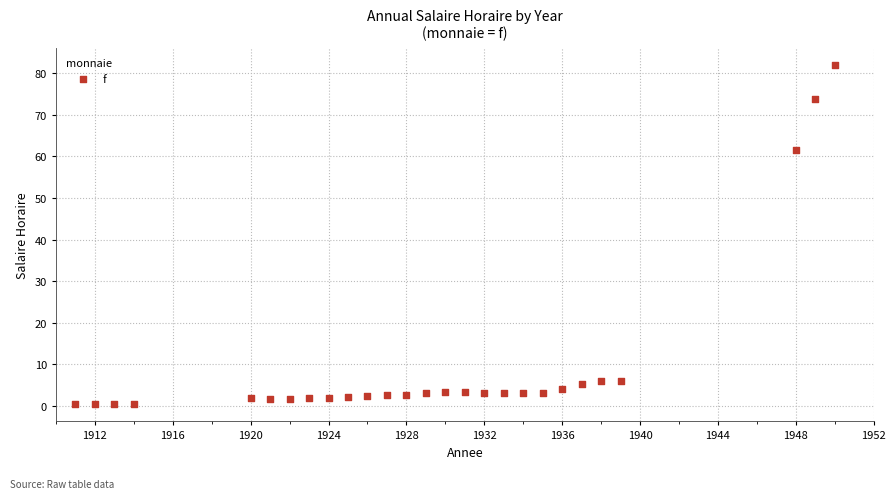

What Y value in the scatter plot is closest to 41?

61.6